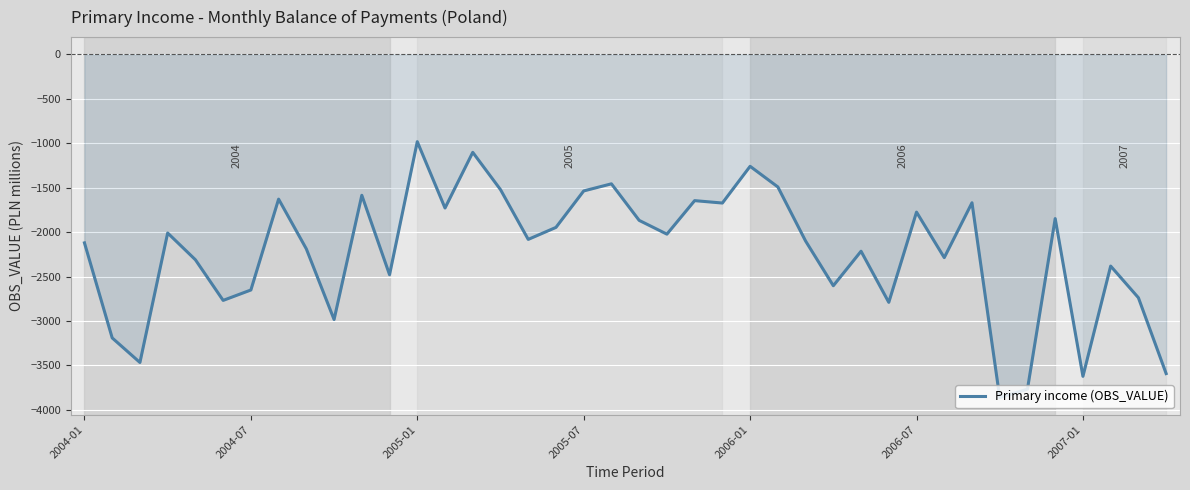

What is the smallest value displayed?

-3861